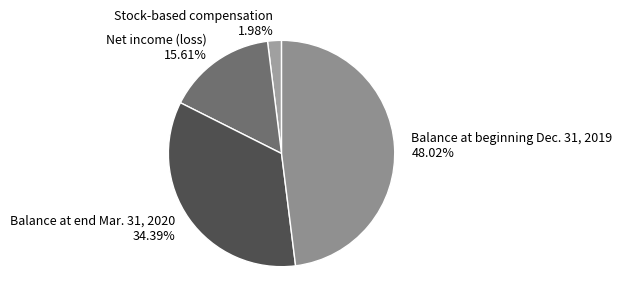

To the nearest percent, what portion does Net income (loss) represent?

16%